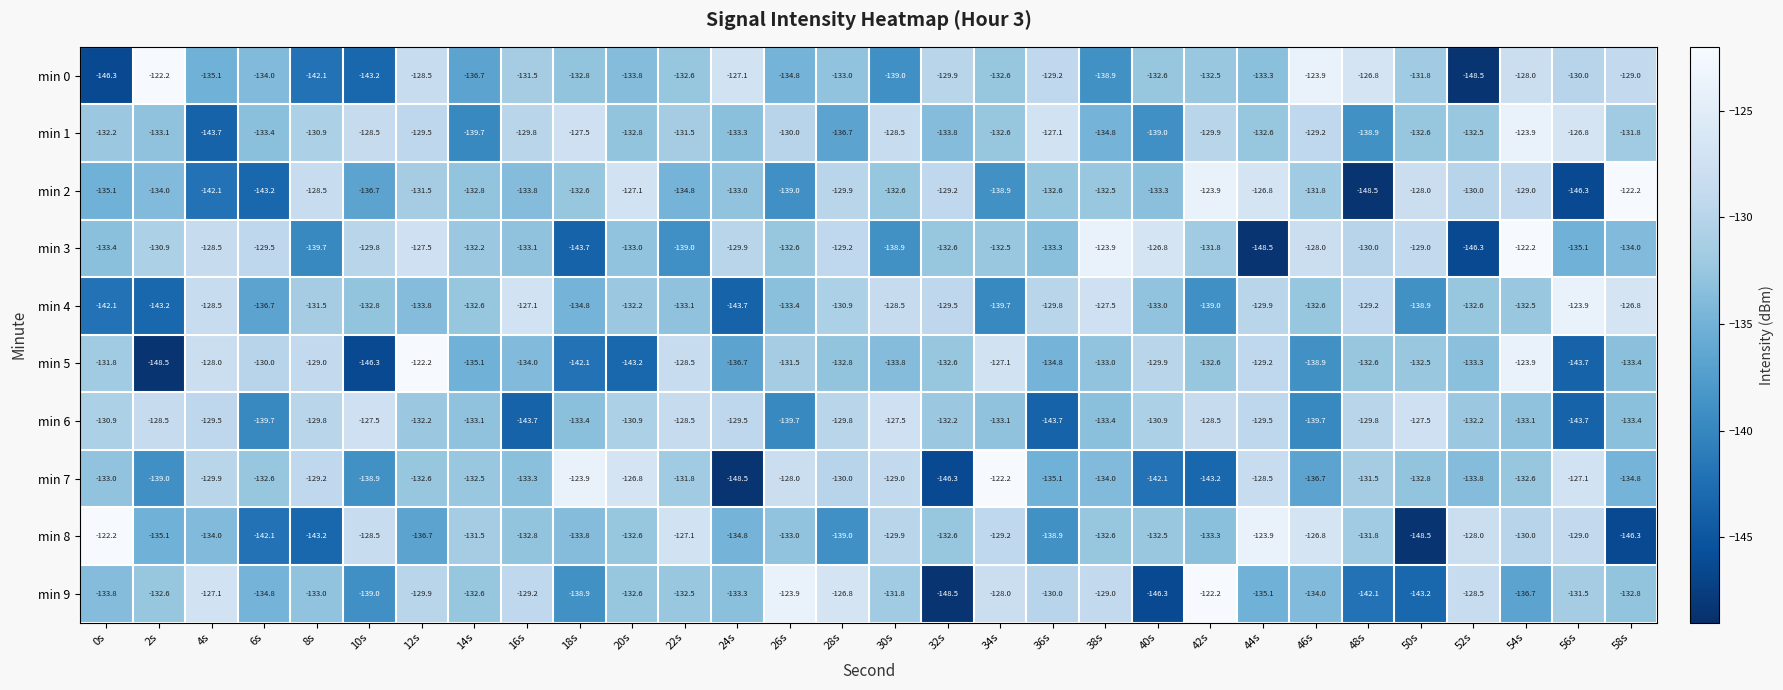

Where does the min 9 series first go above -132?

4s